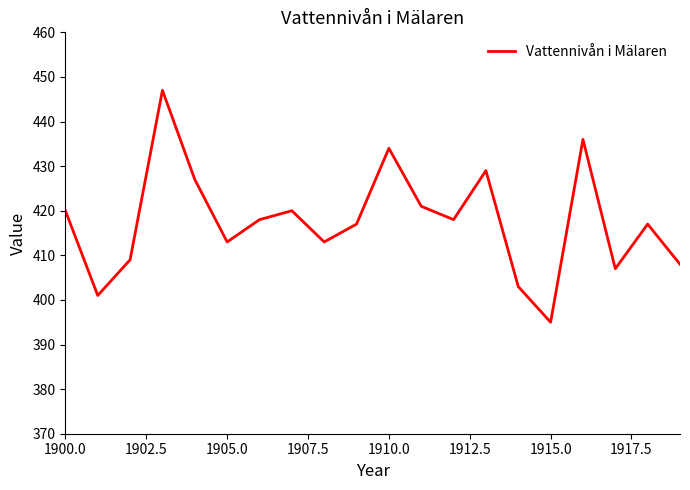

What is the average value?

418